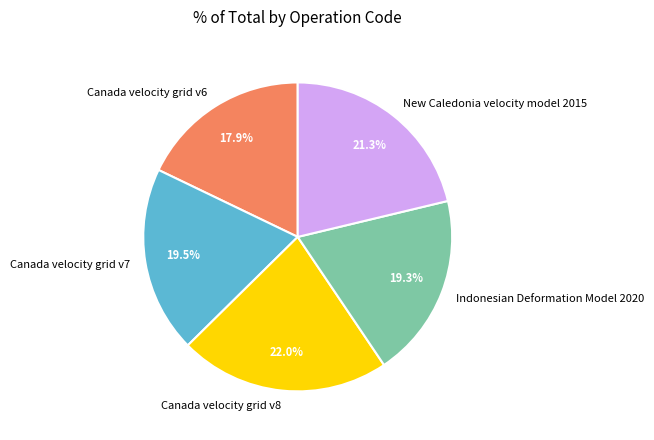

True or false: Canada velocity grid v6 accounts for 18% of the total.

True